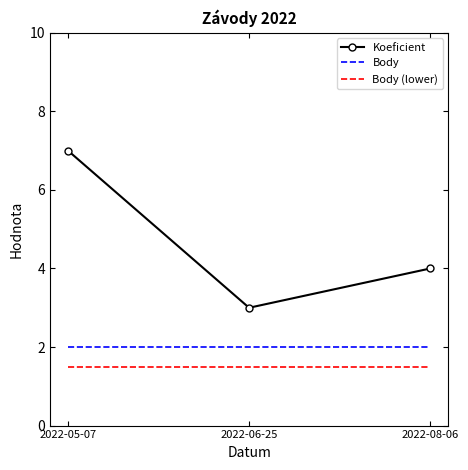

At how many categories does at least one series exceed 2?

3